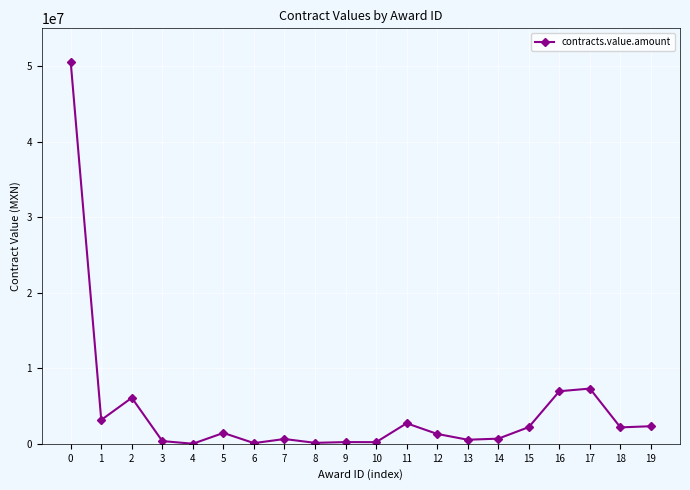

What is the difference between the maximum and minimum values?

50527602.3